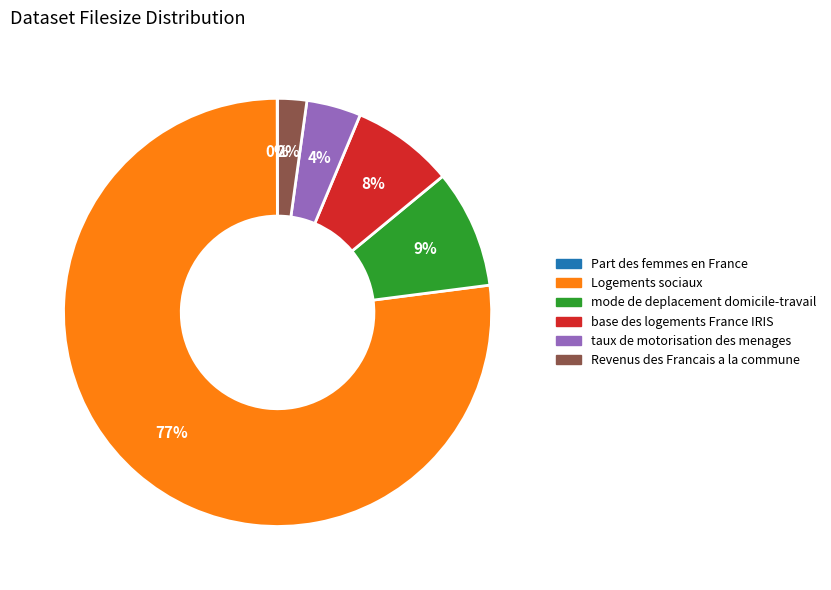

Combined, do Revenus des Francais a la commune and mode de deplacement domicile-travail account for over 50%?

No